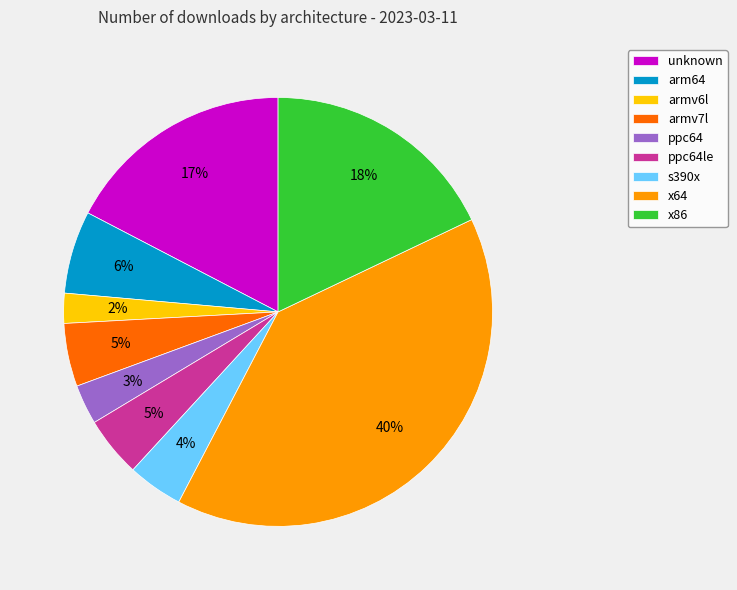

What percentage is the x86 slice, to the nearest percent?

18%